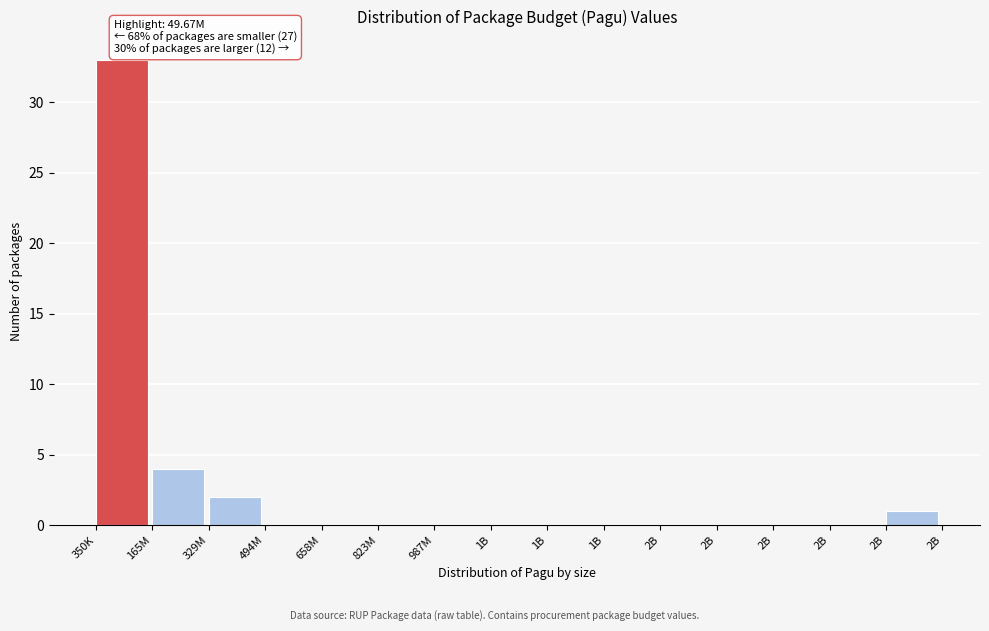

How many series are shown in this chart?

1